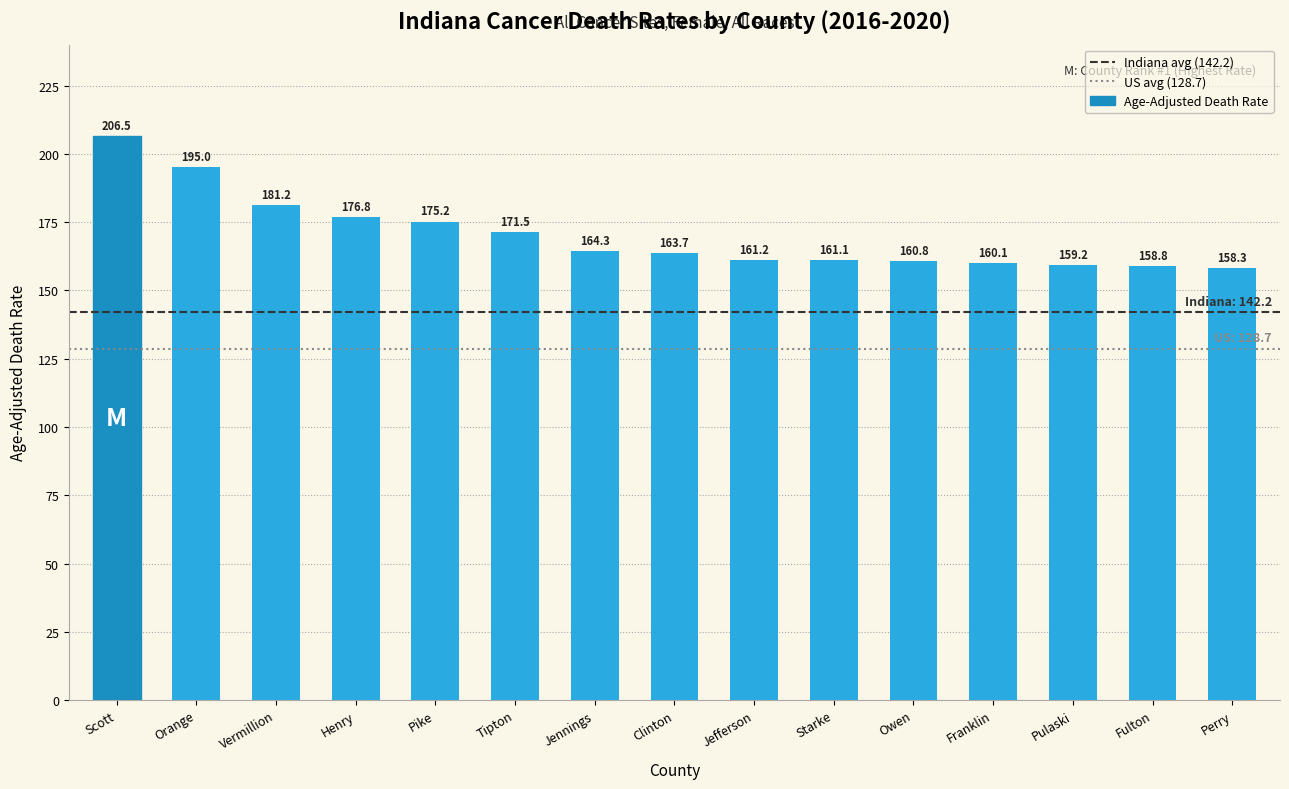

Is it true that the value at Starke is 161.1?

True